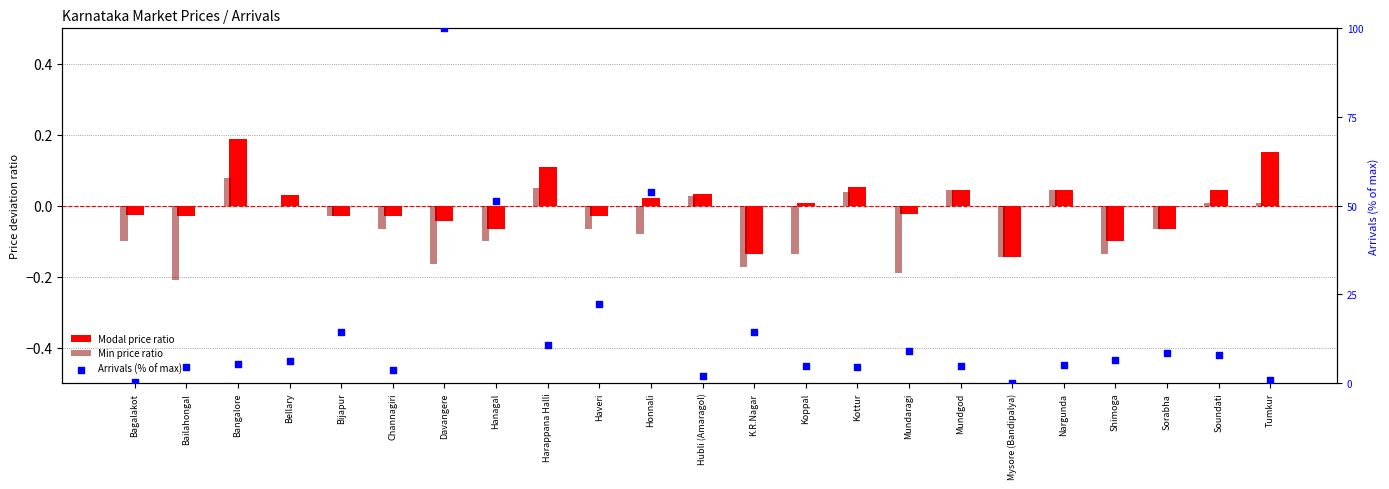

What are all the series names shown in the legend?

Modal price ratio, Min price ratio, Arrivals (% of max)